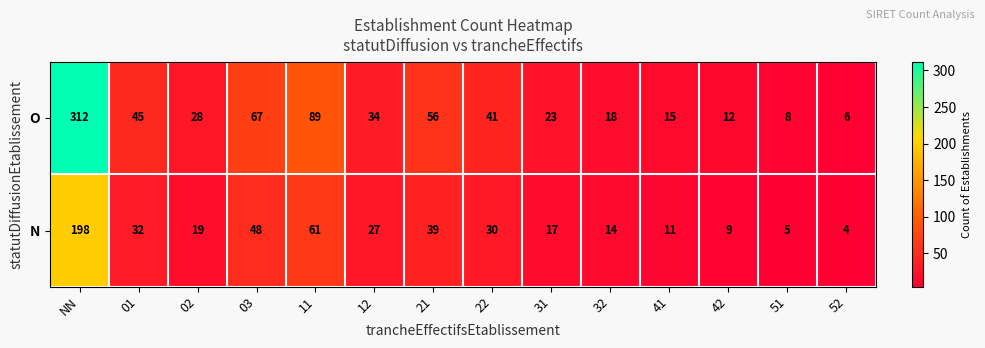

Reading right to left, what are all the values shown in this chart?

O: 52=6	51=8	42=12	41=15	32=18	31=23	22=41	21=56	12=34	11=89	03=67	02=28	01=45	NN=312
N: 52=4	51=5	42=9	41=11	32=14	31=17	22=30	21=39	12=27	11=61	03=48	02=19	01=32	NN=198